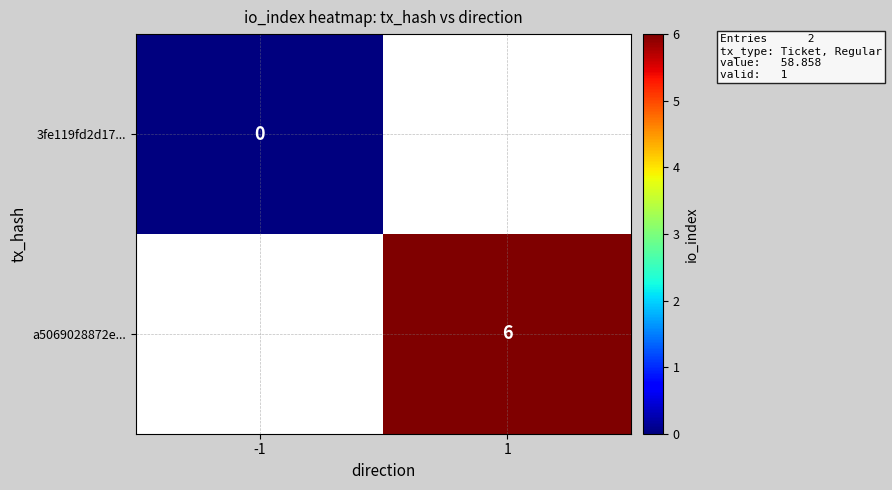

Is it true that a5069028872e... equals 6 at 1?

True